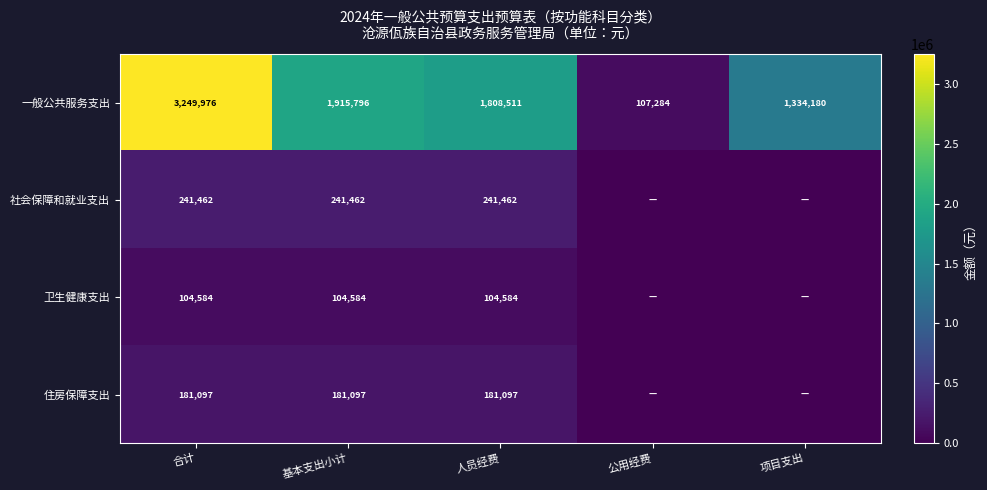

Which category has the lowest value in the 一般公共服务支出 series?

公用经费